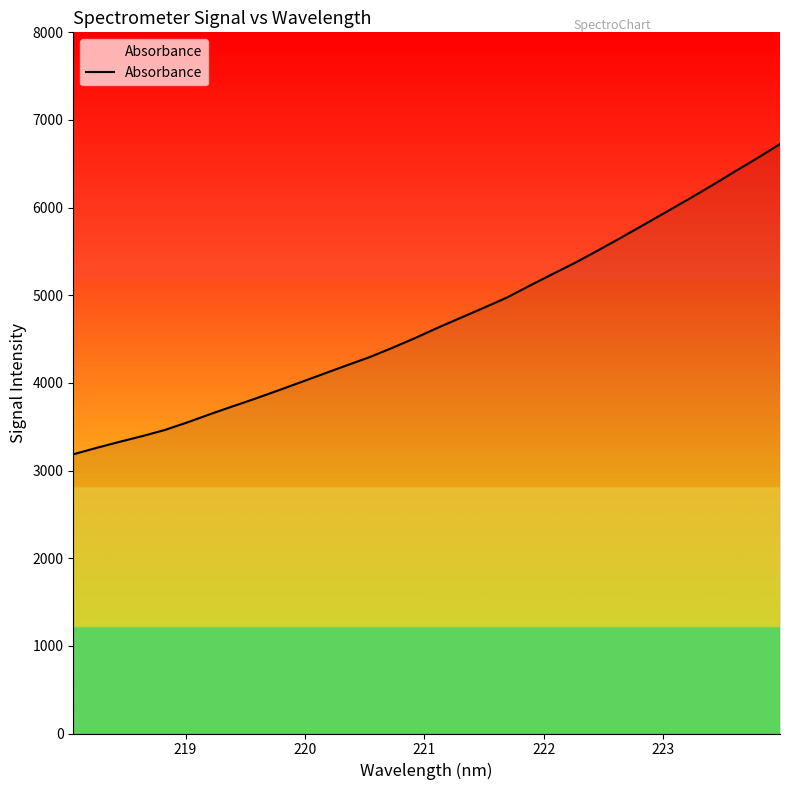

What is the minimum value shown in the chart?

3185.5